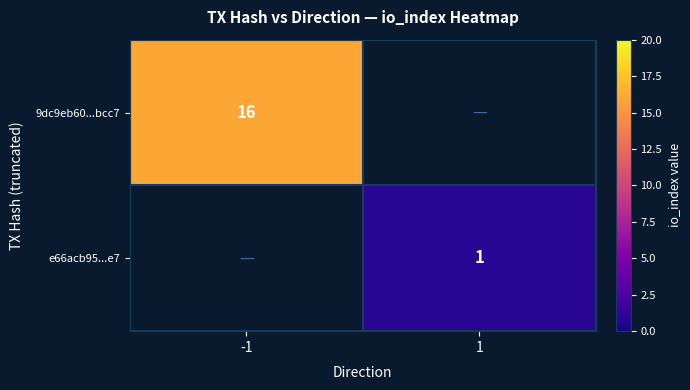

The value of 9dc9eb60...bcc7 at -1 is 24. True or false?

False